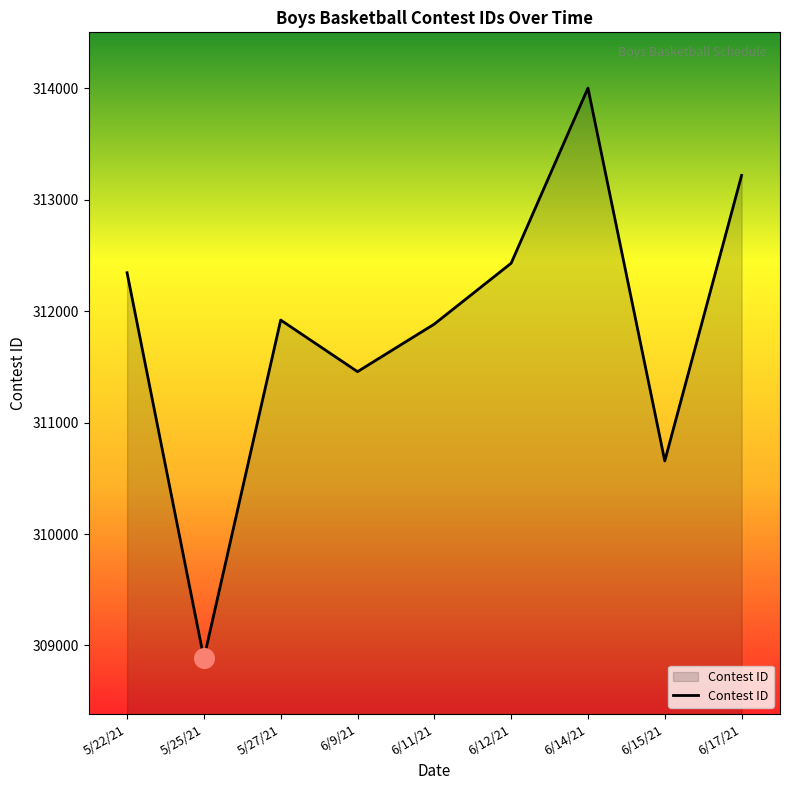

Which has a higher value, 6/14/21 or 6/11/21?

6/14/21